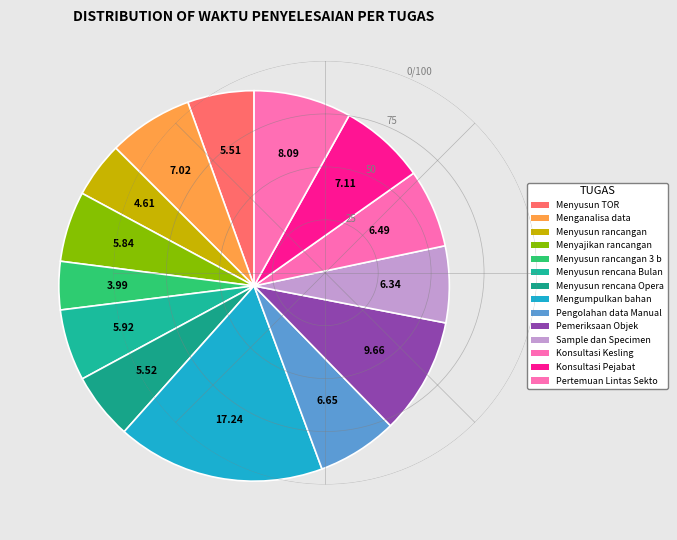

How many slices are in this pie chart?

14